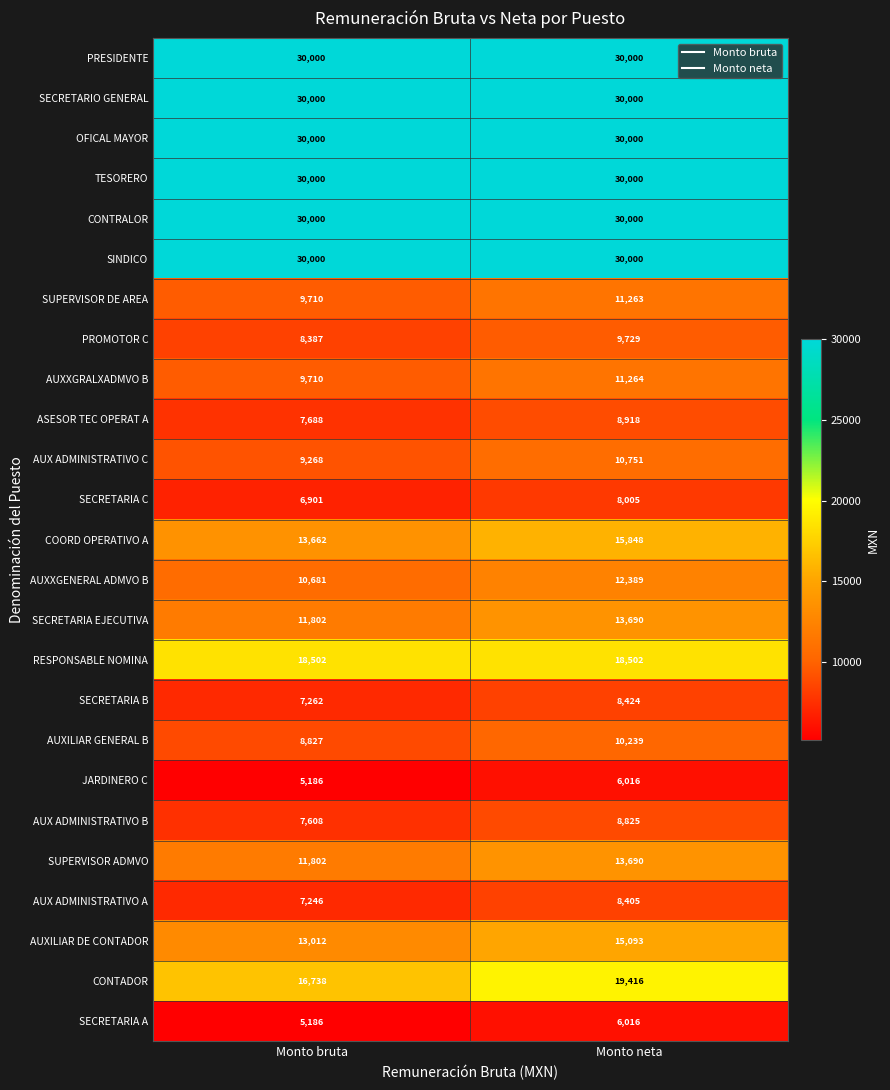

Which series has the largest range (max minus min)?

CONTADOR